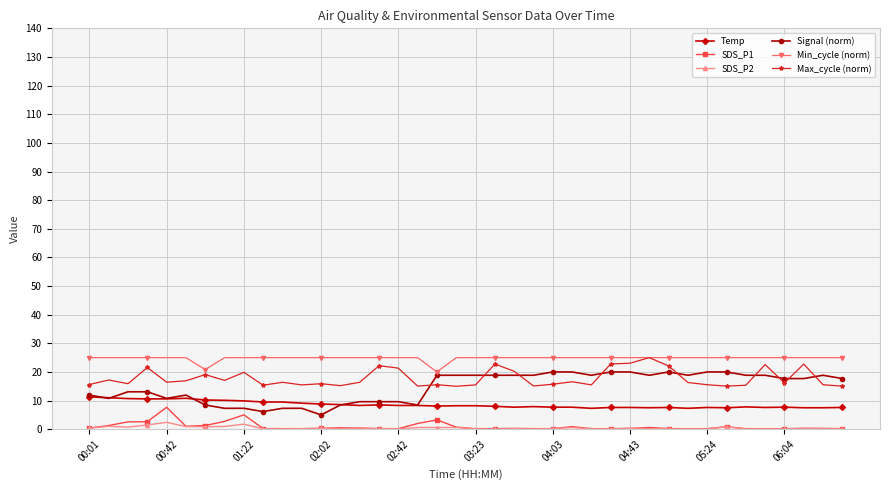

True or false: Temp and Max_cycle (norm) intersect in this chart.

False